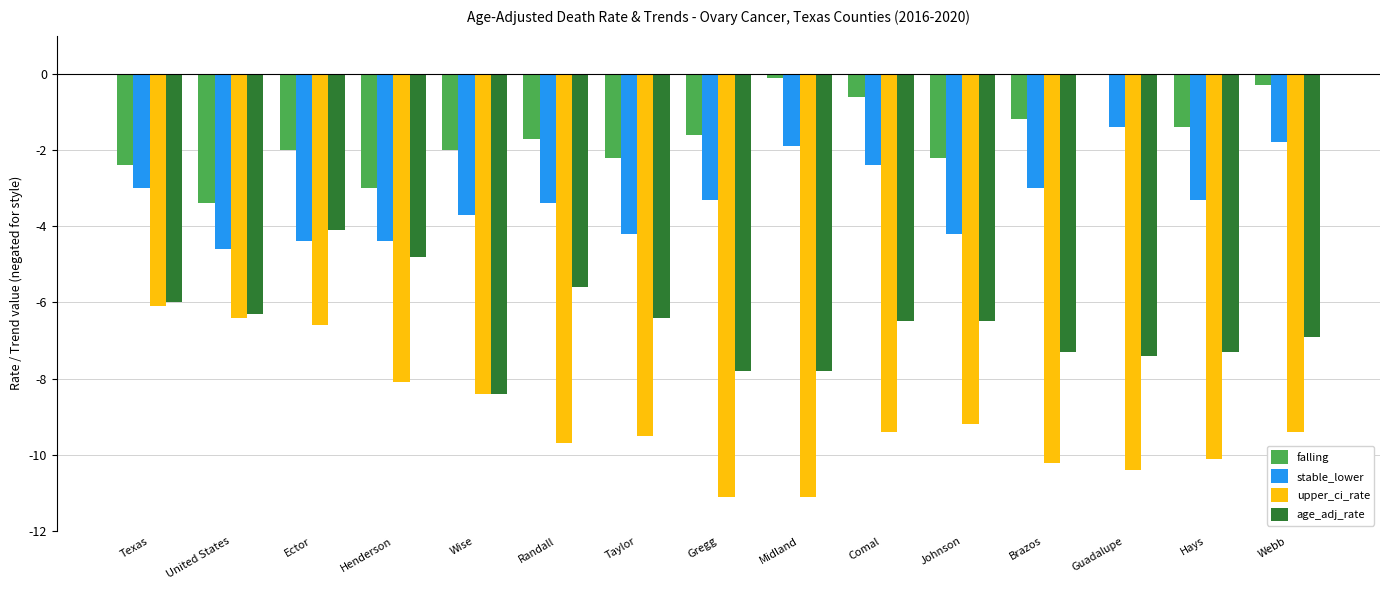

At which label does age_adj_rate reach its peak?

Ector